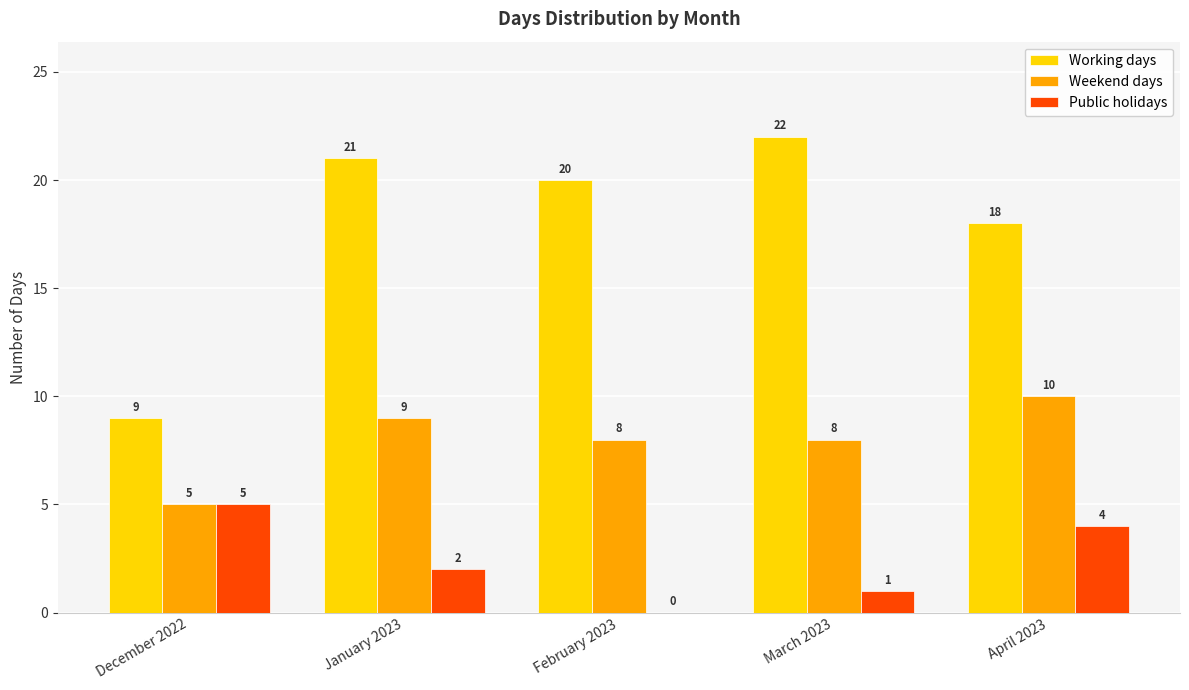

Which label corresponds to the largest value in the chart?

March 2023